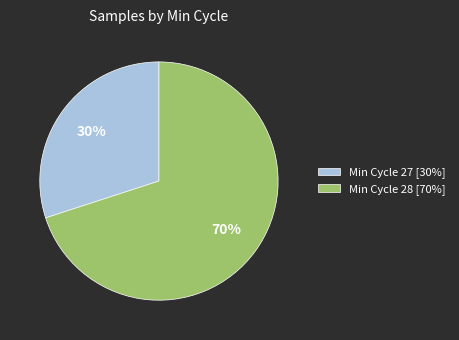

True or false: Min Cycle 28 [70%] accounts for 55% of the total.

False